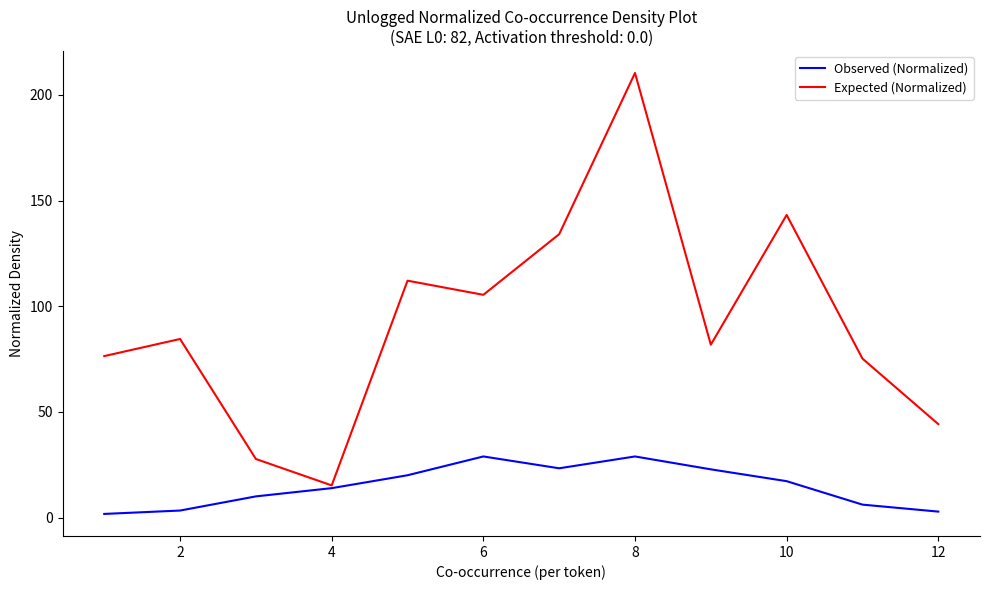

How many categories are shown in the chart?

12